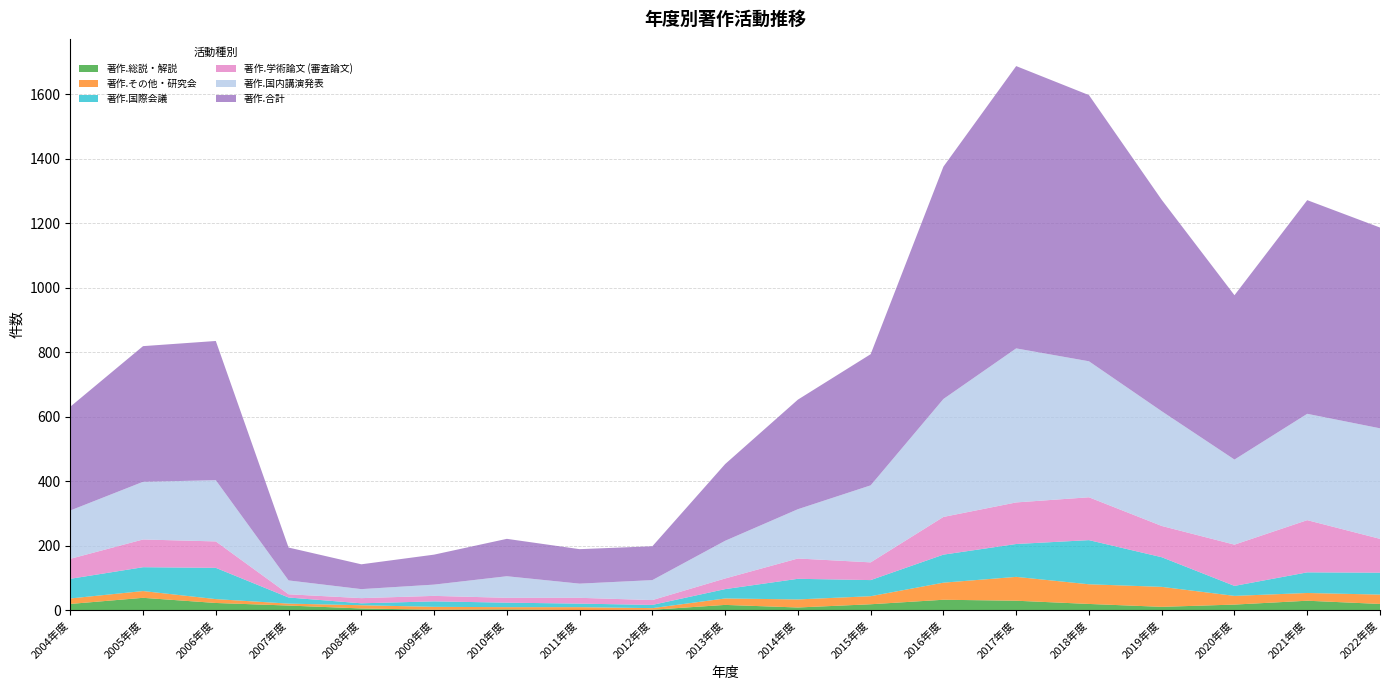

Reading left to right, extract all data points from this chart.

著作.国内講演発表: 2004年度=150	2005年度=179	2006年度=190	2007年度=43	2008年度=28	2009年度=35	2010年度=67	2011年度=44	2012年度=62	2013年度=117	2014年度=153	2015年度=239	2016年度=366	2017年度=478	2018年度=422	2019年度=356	2020年度=264	2021年度=330	2022年度=343
著作.合計: 2004年度=322	2005年度=421	2006年度=432	2007年度=102	2008年度=77	2009年度=93	2010年度=116	2011年度=107	2012年度=105	2013年度=238	2014年度=340	2015年度=407	2016年度=721	2017年度=876	2018年度=826	2019年度=656	2020年度=510	2021年度=663	2022年度=623
著作.国際会議: 2004年度=61	2005年度=74	2006年度=97	2007年度=19	2008年度=6	2009年度=17	2010年度=14	2011年度=11	2012年度=10	2013年度=29	2014年度=64	2015年度=50	2016年度=87	2017年度=102	2018年度=137	2019年度=92	2020年度=31	2021年度=64	2022年度=68
著作.学術論文 (審査論文): 2004年度=62	2005年度=86	2006年度=82	2007年度=10	2008年度=16	2009年度=17	2010年度=15	2011年度=18	2012年度=15	2013年度=33	2014年度=63	2015年度=55	2016年度=117	2017年度=129	2018年度=133	2019年度=97	2020年度=128	2021年度=162	2022年度=105
著作.その他・研究会: 2004年度=17	2005年度=21	2006年度=12	2007年度=6	2008年度=10	2009年度=9	2010年度=7	2011年度=9	2012年度=5	2013年度=20	2014年度=25	2015年度=25	2016年度=53	2017年度=74	2018年度=61	2019年度=62	2020年度=27	2021年度=24	2022年度=29
著作.総説・解説: 2004年度=19	2005年度=38	2006年度=22	2007年度=14	2008年度=5	2009年度=1	2010年度=2	2011年度=0	2012年度=1	2013年度=16	2014年度=8	2015年度=18	2016年度=32	2017年度=29	2018年度=19	2019年度=10	2020年度=17	2021年度=29	2022年度=19